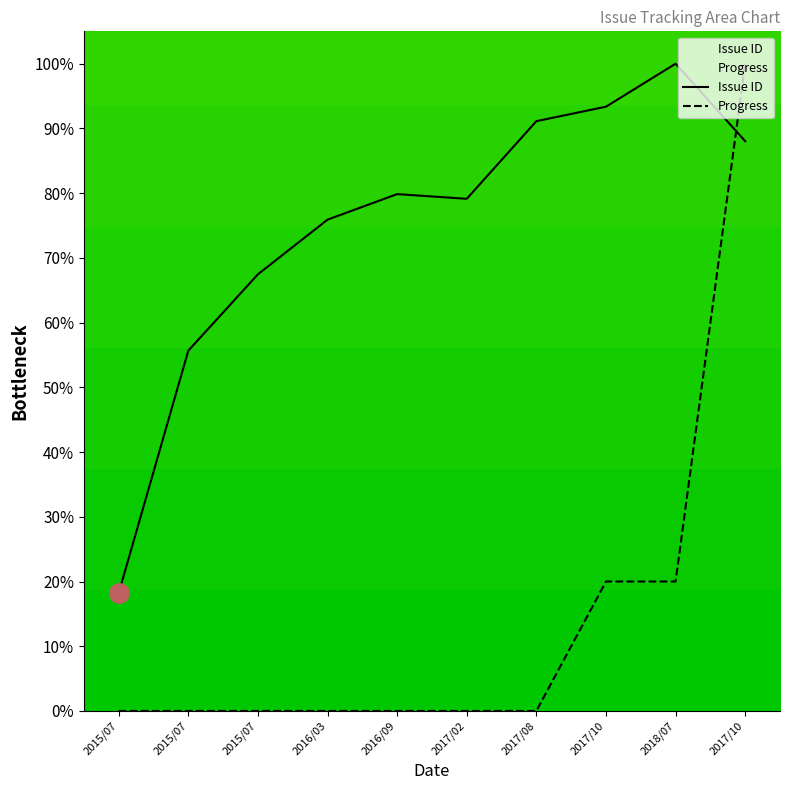

Does the chart display data point markers on the line(s)?

No